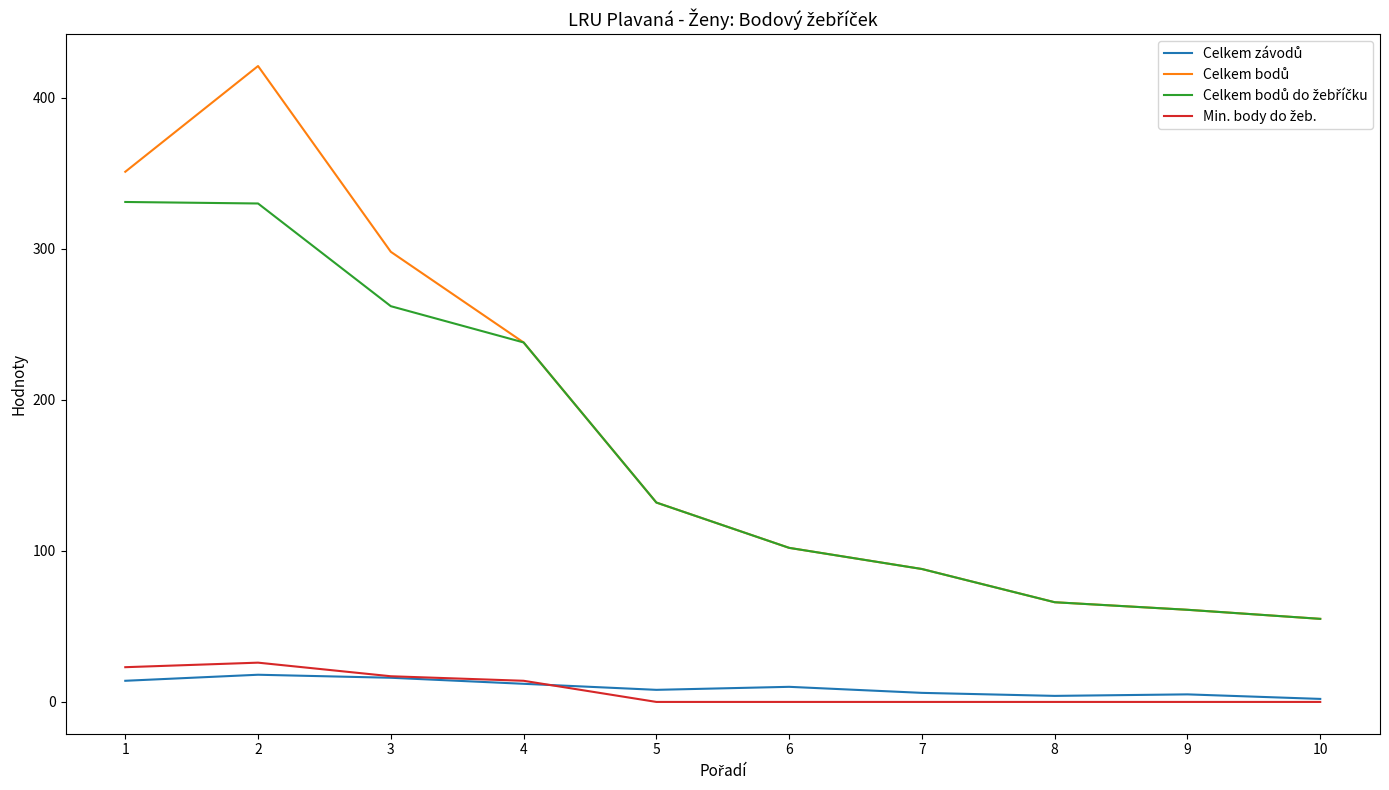

How many lines are shown in the chart?

4